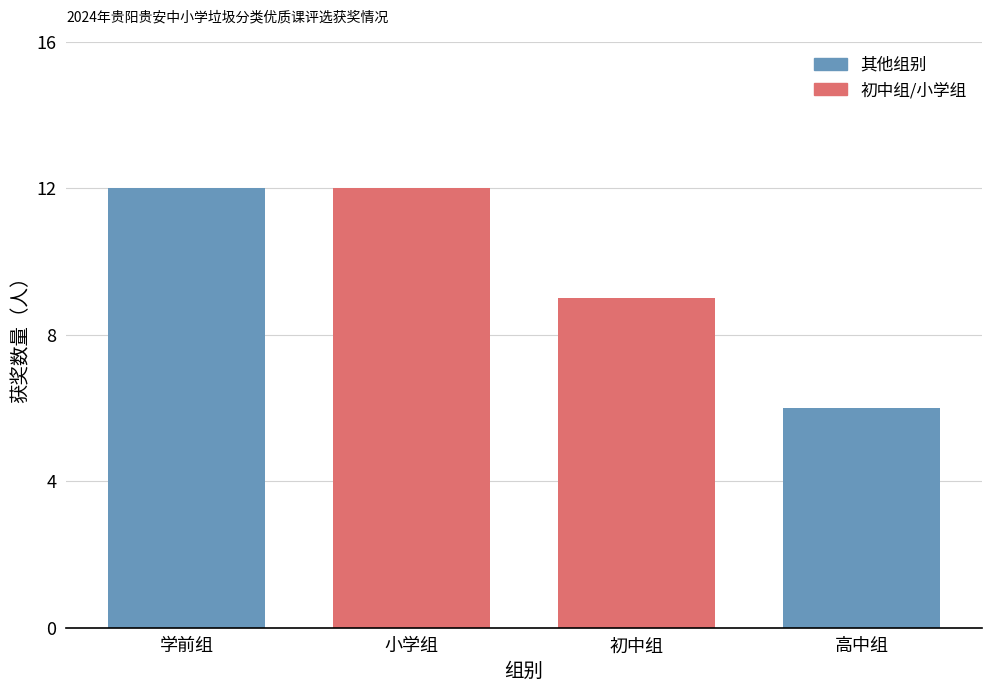

Reading left to right, extract all data points from this chart.

学前组=12	小学组=12	初中组=9	高中组=6